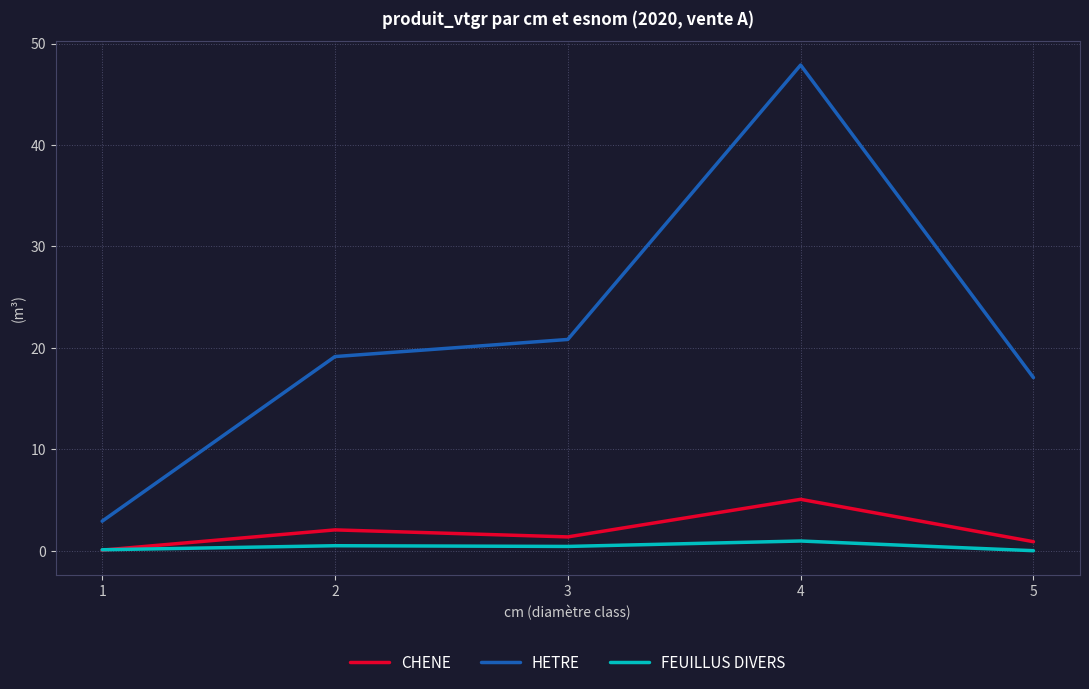

The HETRE series shows 19.1 at 2. True or false?

True